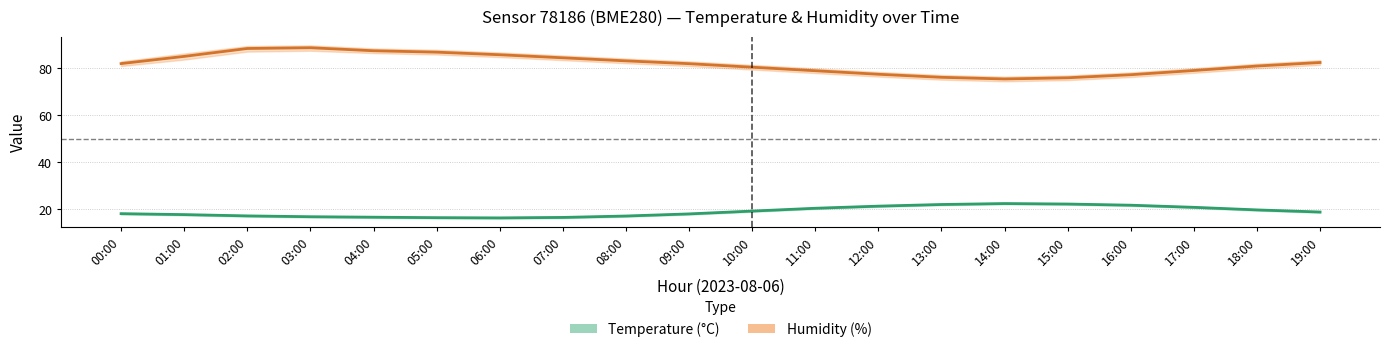

Which series has the largest range (max minus min)?

humidity_upper